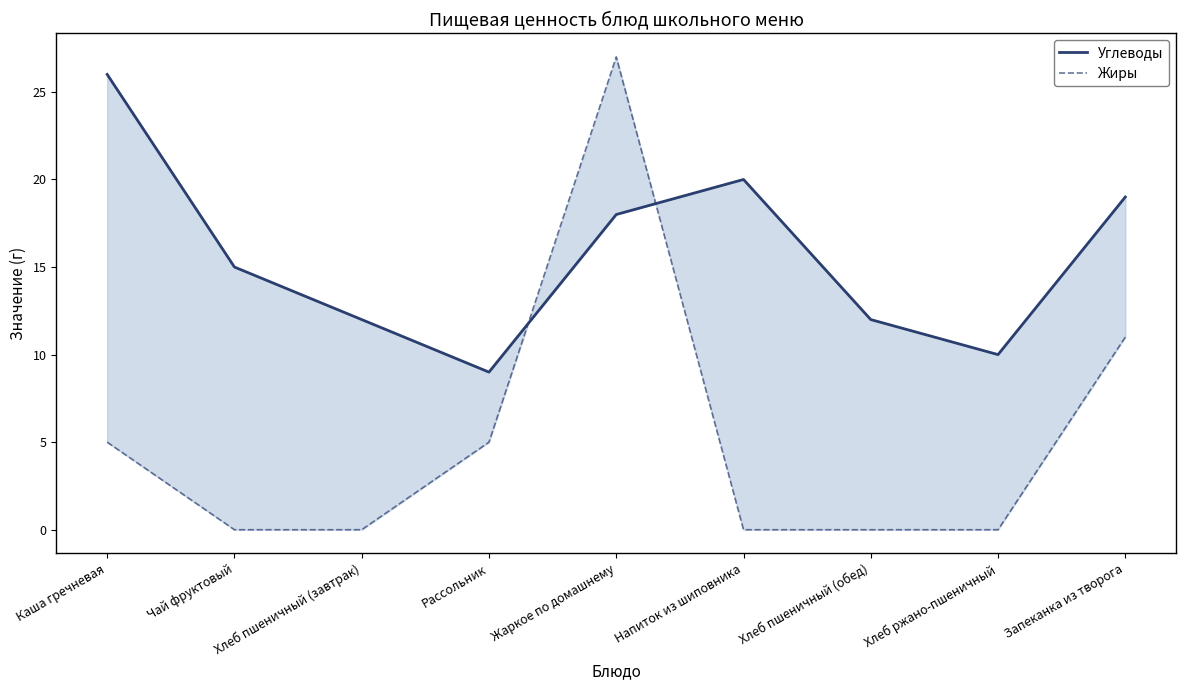

What is the spread (max minus min) of values at Запеканка из творога?

8